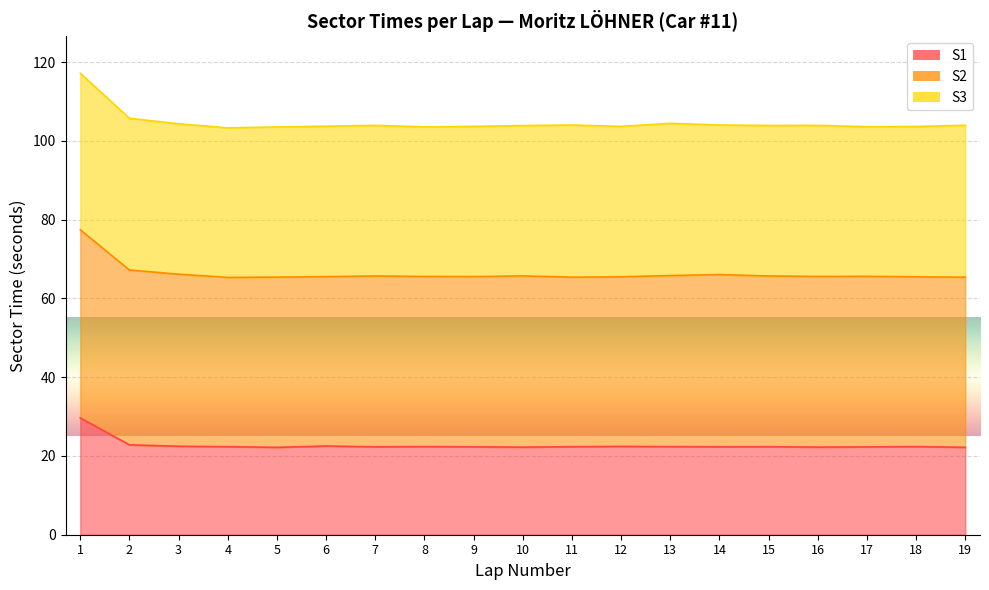

What is the value of the S2 point at the 19th from the left?

65.4